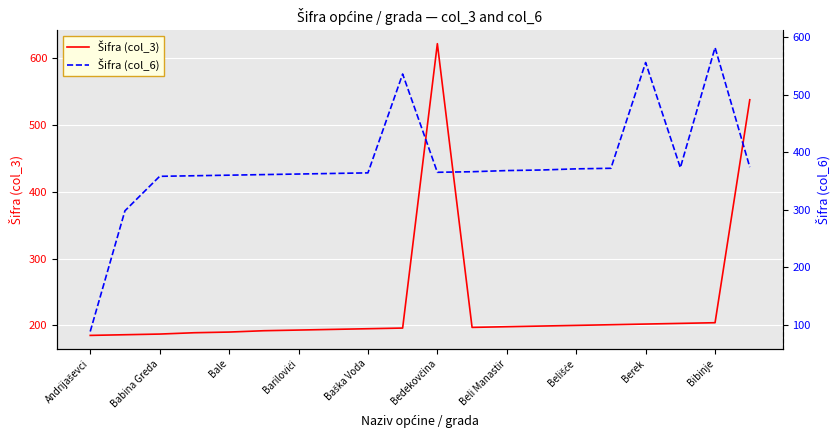

How many series are shown in this chart?

2